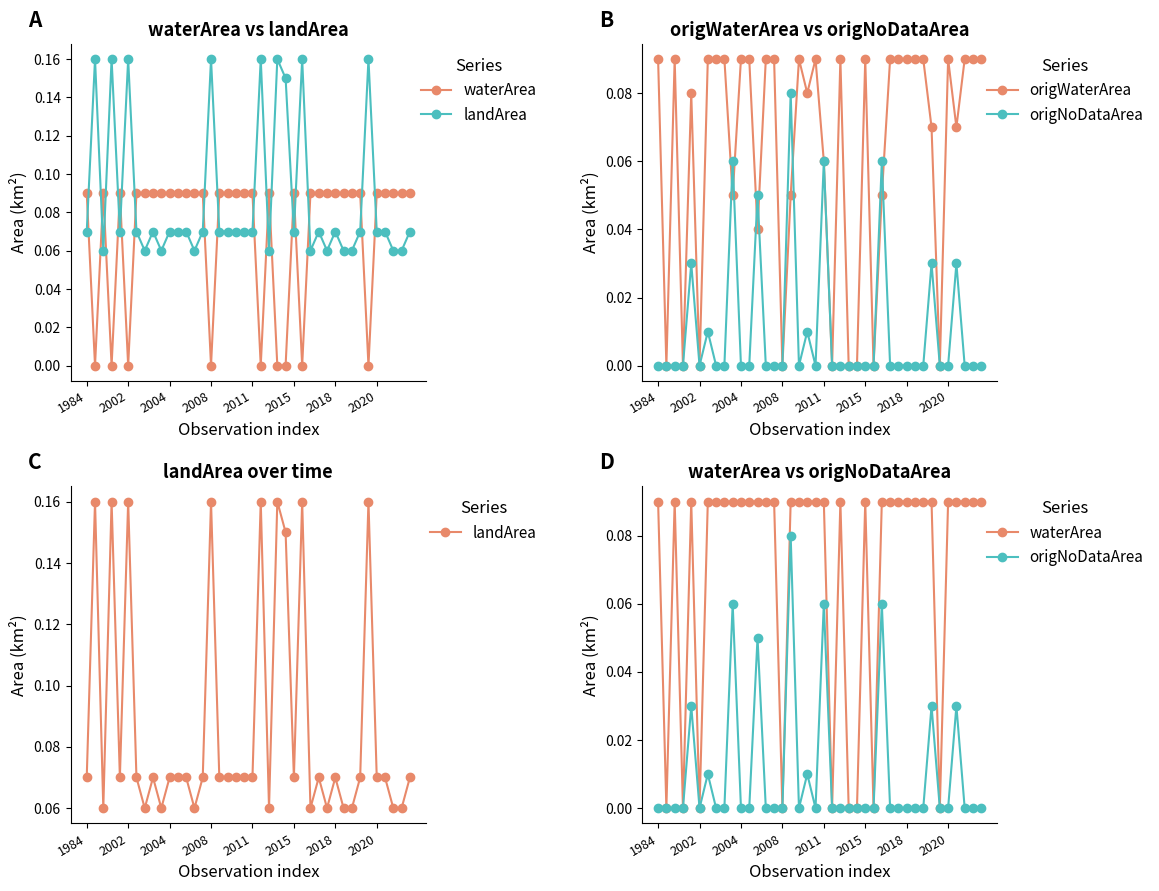

What is the difference between the origWaterArea values at 18 and 2015?

0.1